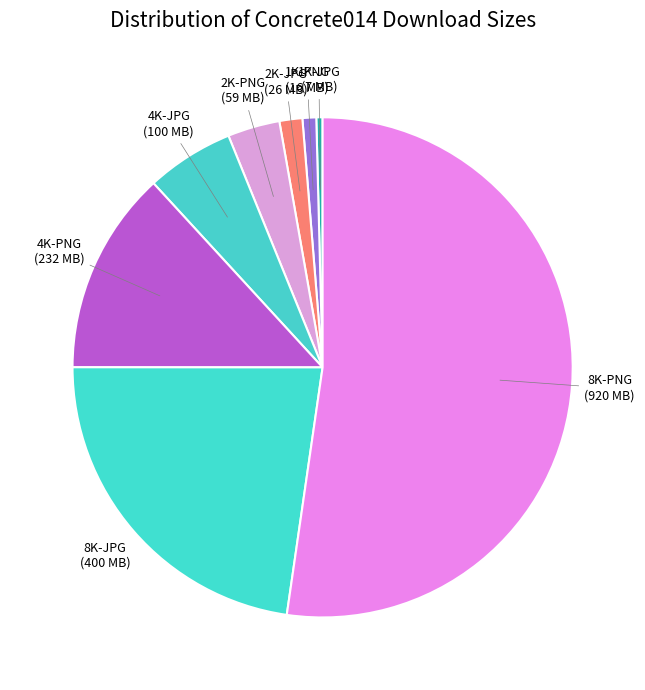

Which has a higher value, 8K-PNG or 4K-PNG?

8K-PNG